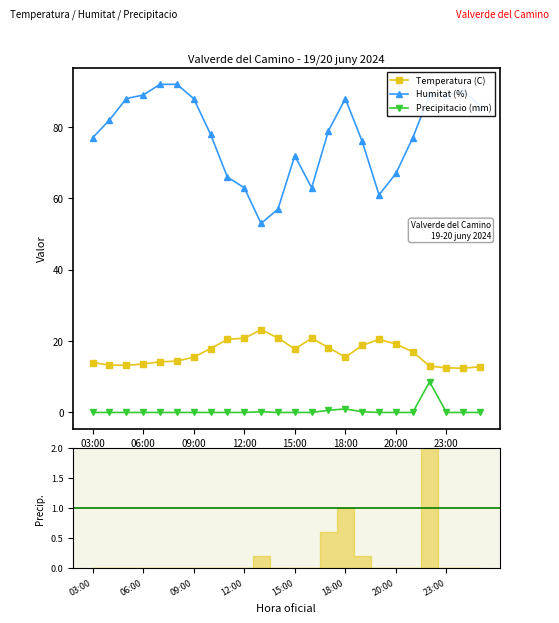

True or false: Humitat (%) has more than 1 interior local peaks.

True